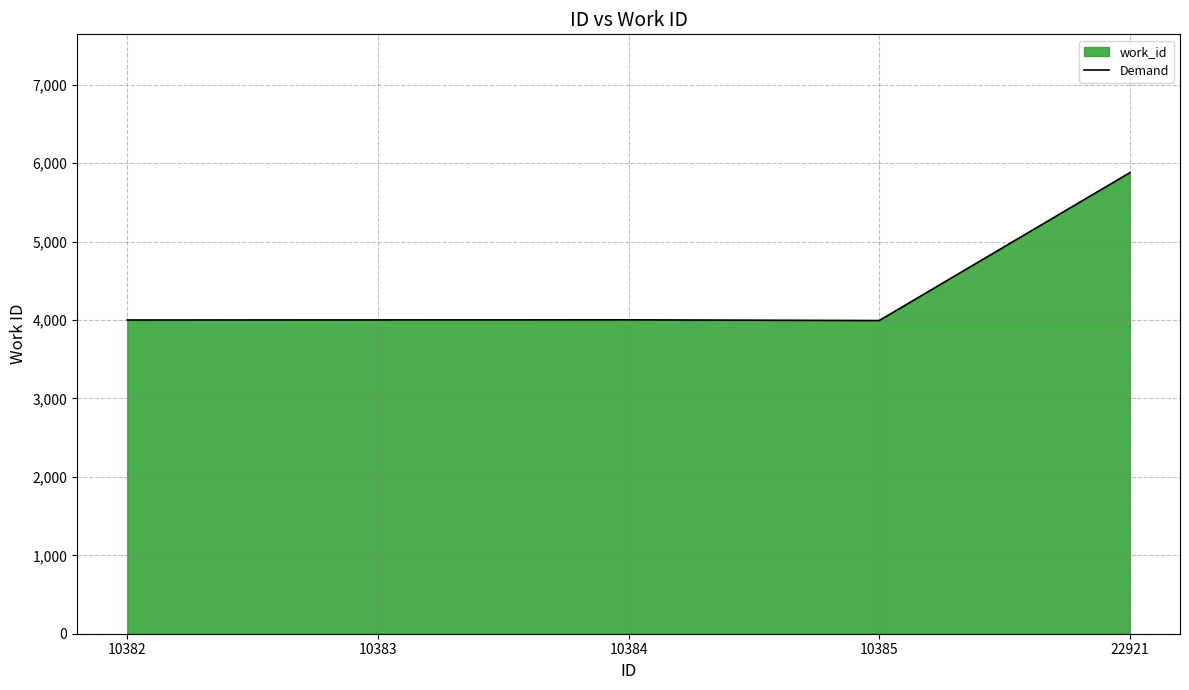

What is the sum of the values at 10384 and 10385?

7997